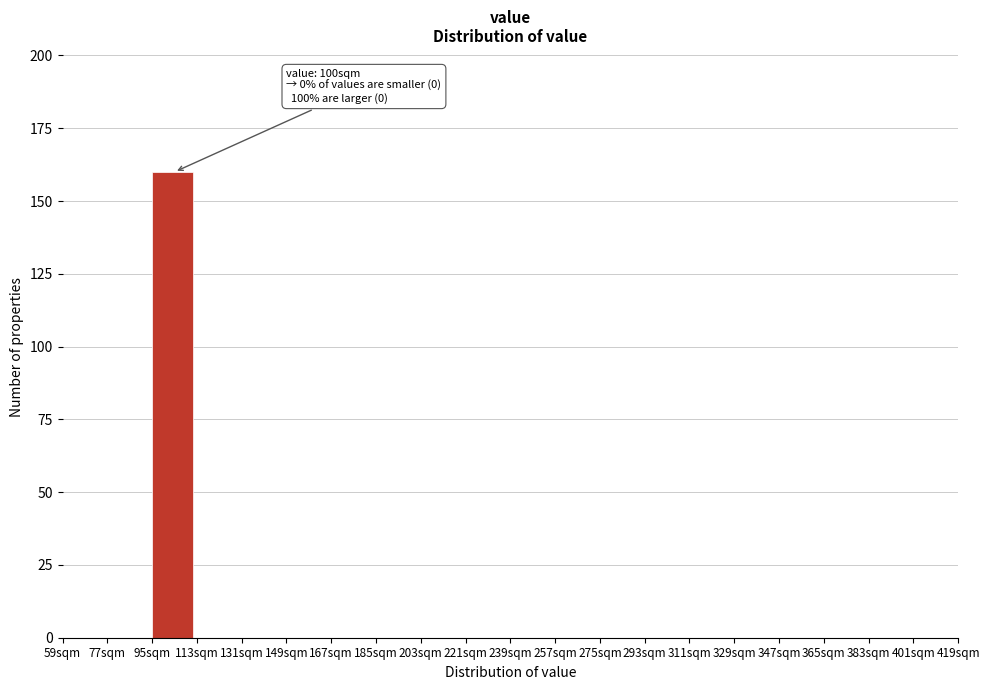

Which range on the x-axis has the tallest bar?

95 to 113